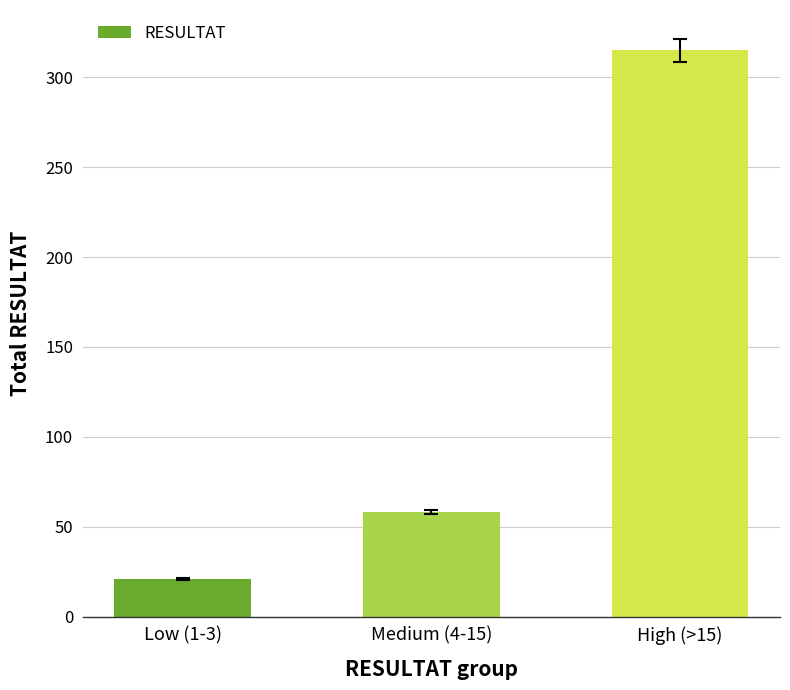

Which category has the highest value across all series?

High (>15)